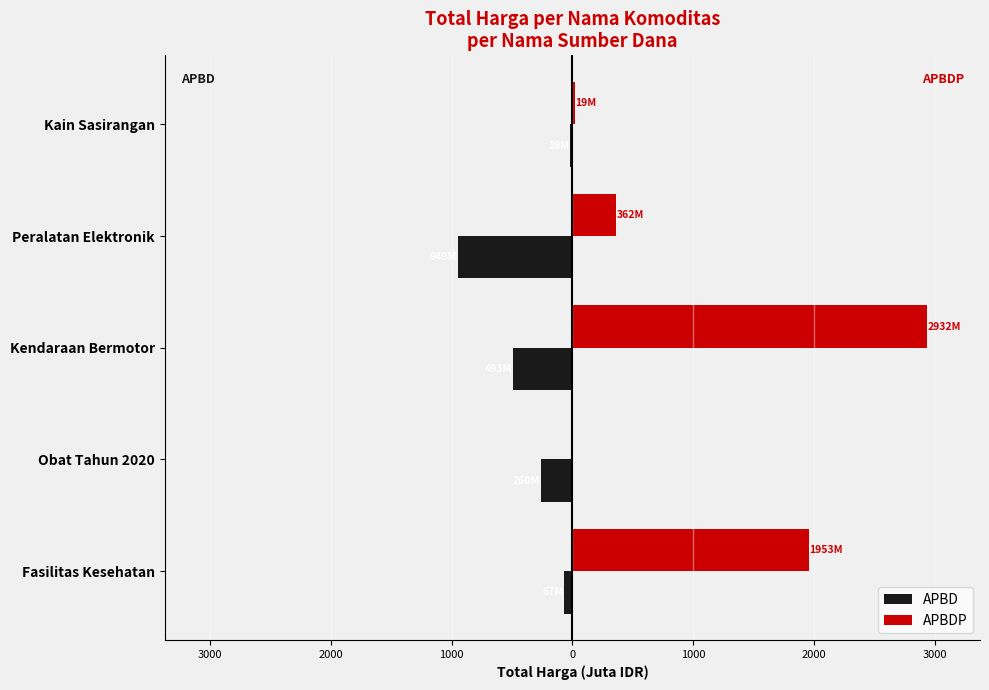

What is the highest value of the APBD series?

-18.9